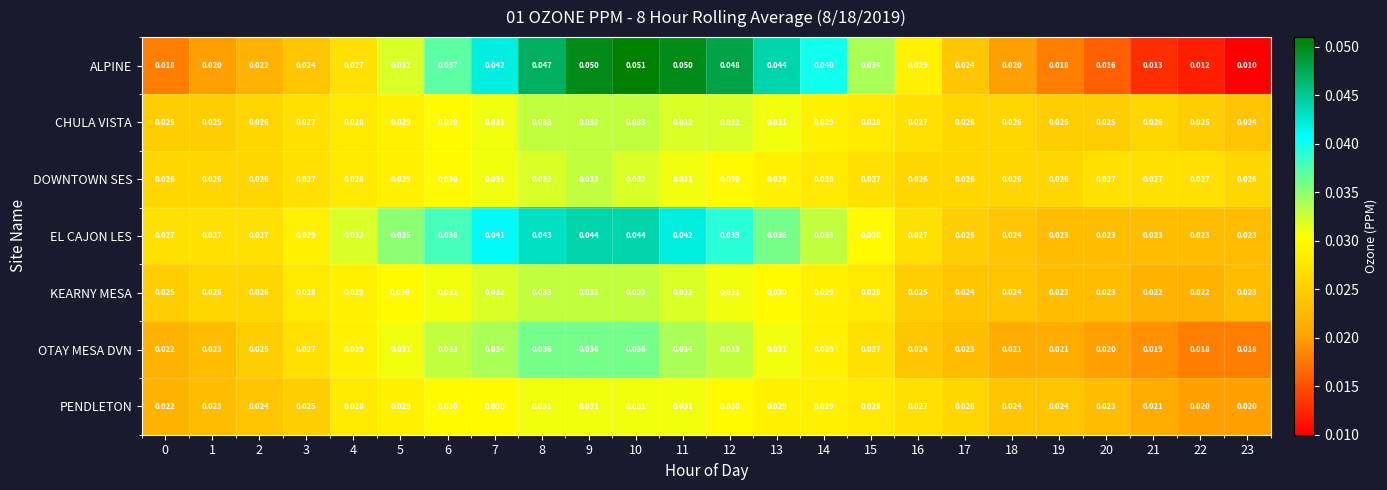

Which series changed the most between 7 and 20?

ALPINE